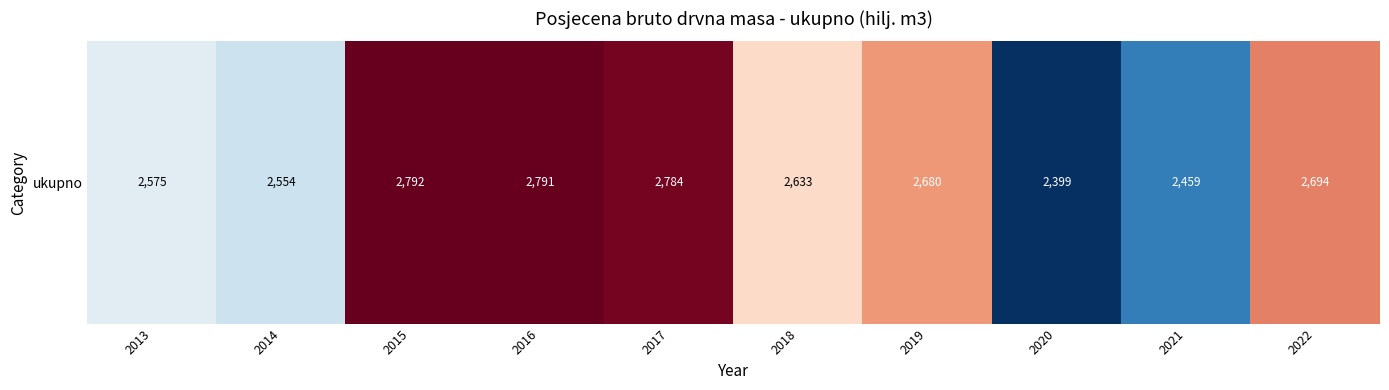

What is the change in value from 2013 to 2016?

+216.0